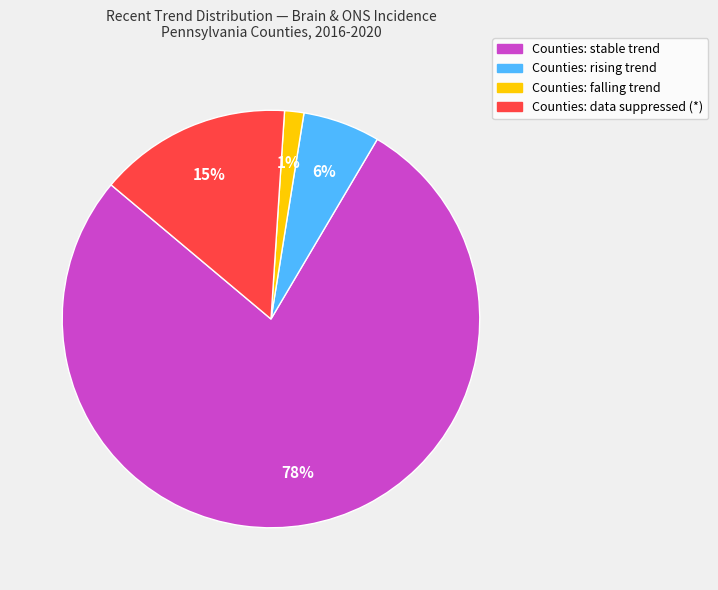

To the nearest percent, what is the average slice percentage?

25%